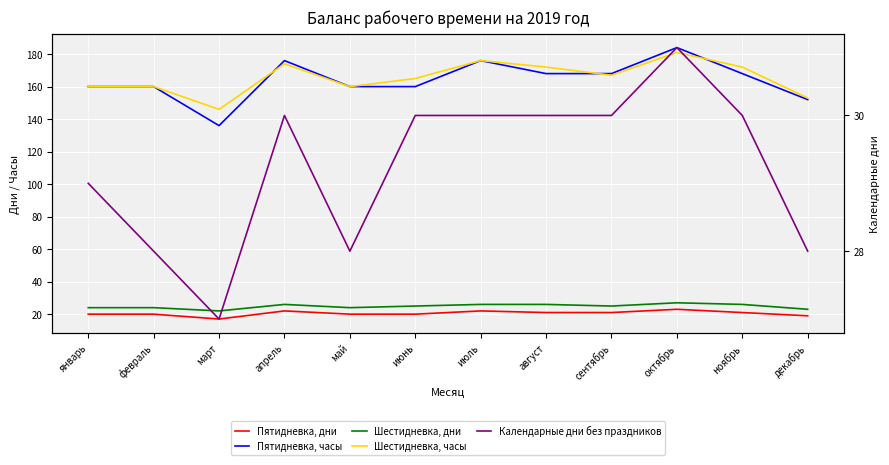

Which has a higher value, октябрь or май?

октябрь